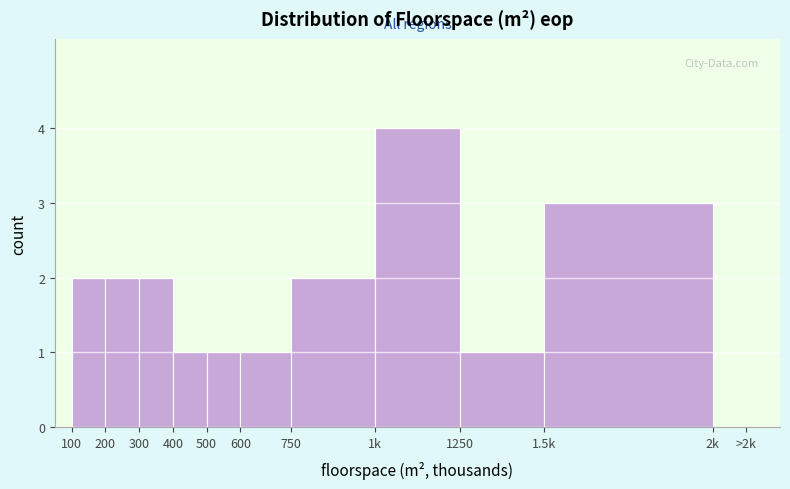

Reading left to right, what are all the values shown in this chart?

100=2	200=2	300=2	400=1	500=1	600=1	750=2	1k=4	1250=1	1.5k=3	2k=0